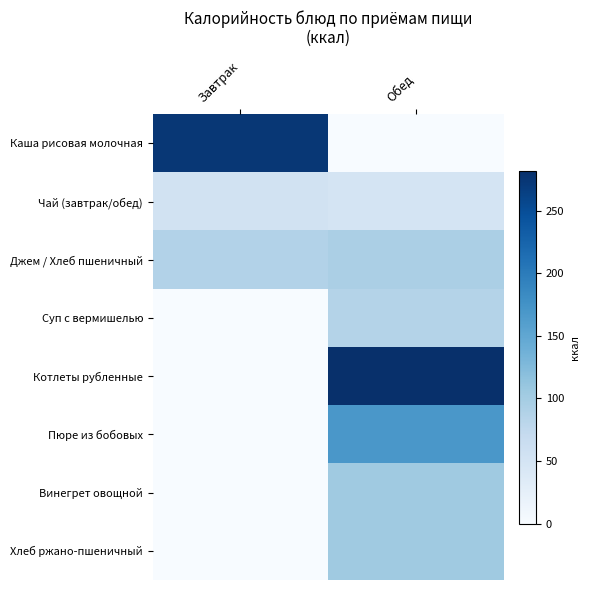

Between Обед and Завтрак, which is larger?

Завтрак